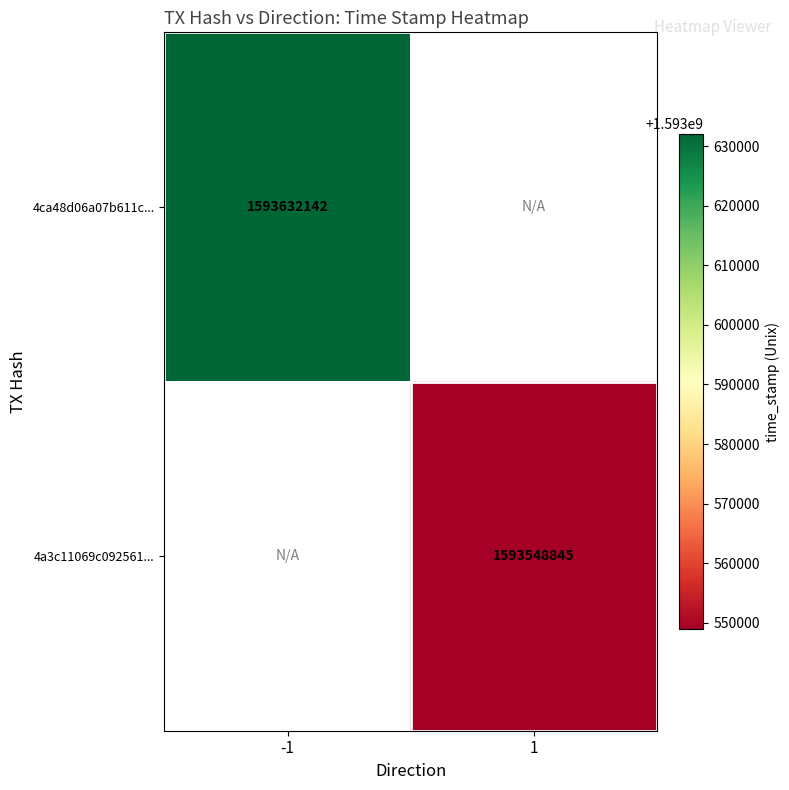

True or false: 4ca48d06a07b611c... has a value of 2803307876 at -1.

False